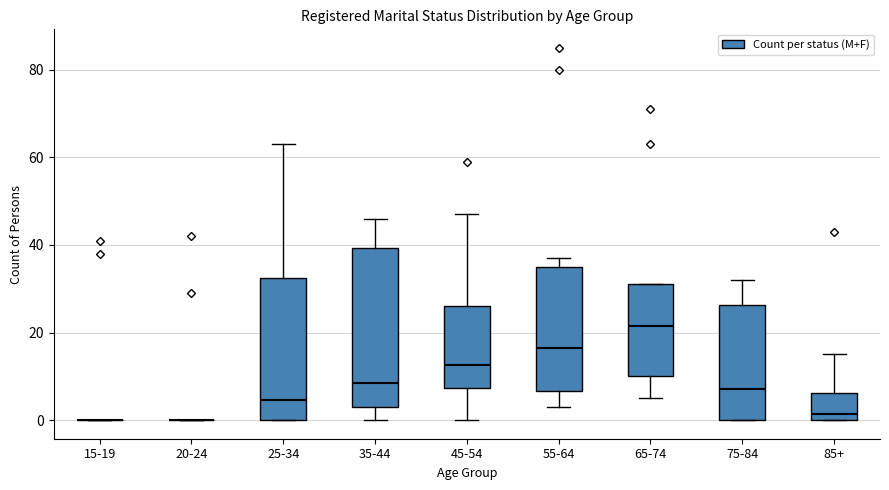

Where is the upper edge of the box for 85+ on the y-axis? The values are not printed on the chart, so give them approximately, as read against the axis.

6